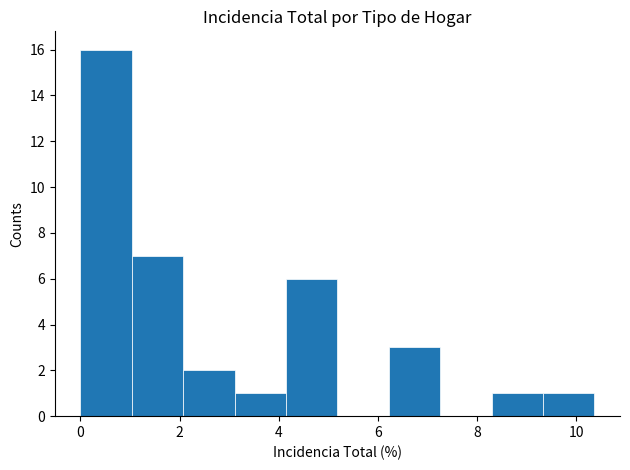

Reading left to right, transcribe this chart: for each bar, give the range it covers on the x-axis and its height. Neither the bar edges nor the heights are printed on the chart, so give them approximately, as read against the axes.

0.0 to 1.0: 16
1.0 to 2.0: 7
2.0 to 3.2: 2
3.2 to 4.2: 1
4.2 to 5.2: 6
5.2 to 6.2: 0
6.2 to 7.2: 3
7.2 to 8.2: 0
8.2 to 9.4: 1
9.4 to 10.4: 1